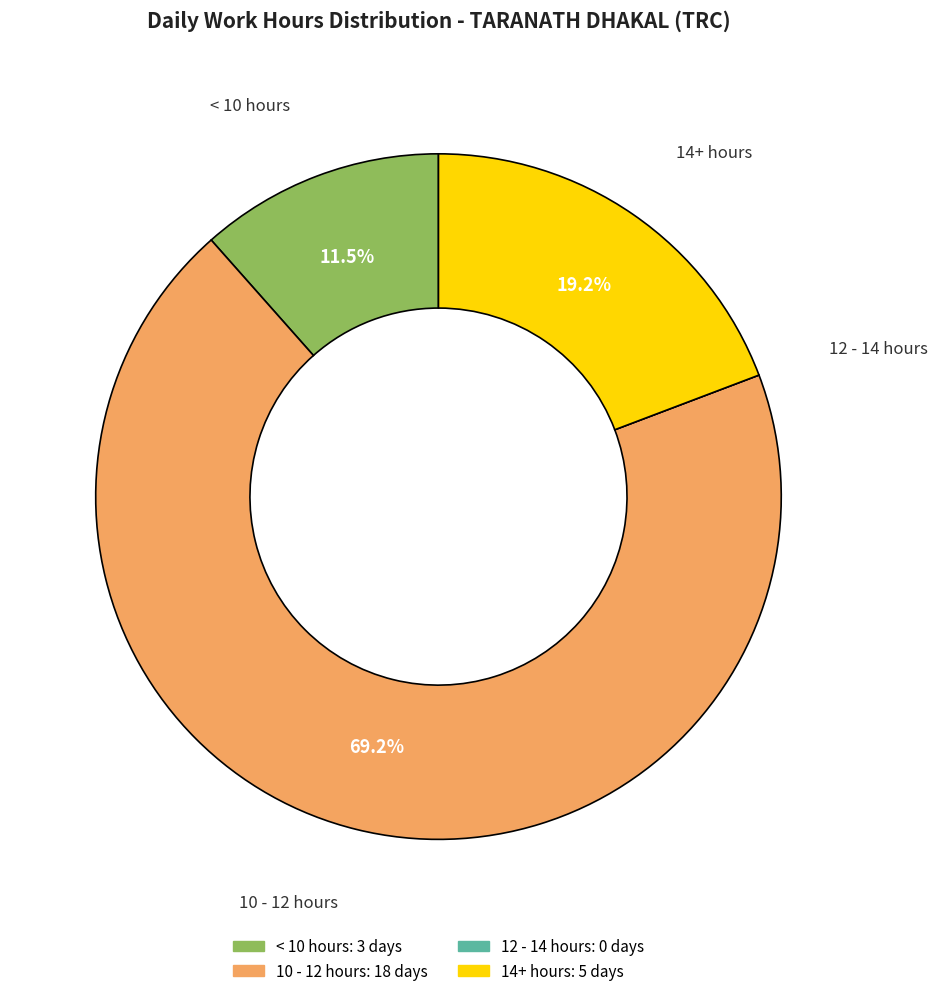

Is there any slice that represents more than half of the pie?

Yes